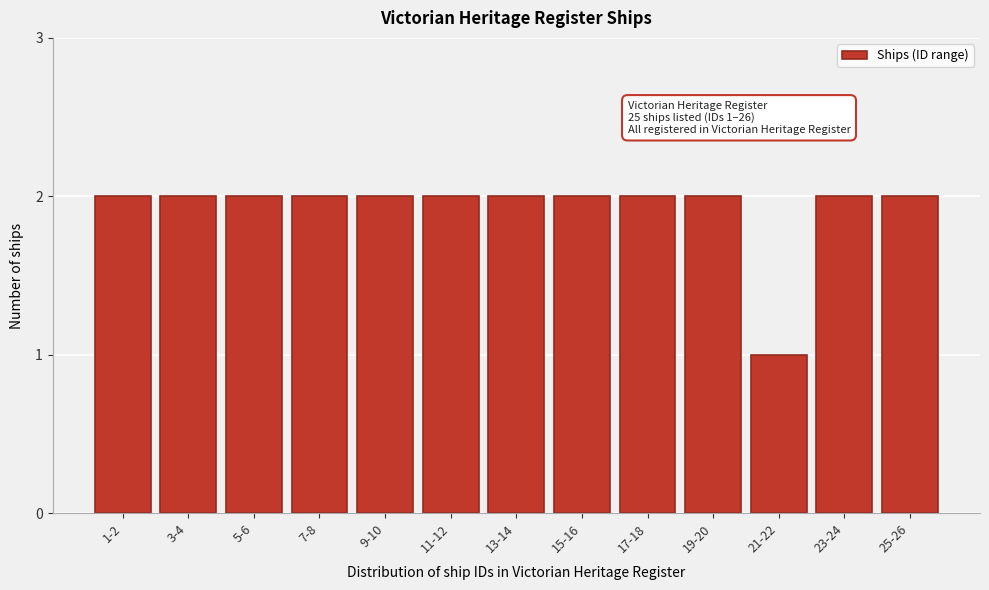

Reading left to right, list all the values displayed in this chart.

1-2=2	3-4=2	5-6=2	7-8=2	9-10=2	11-12=2	13-14=2	15-16=2	17-18=2	19-20=2	21-22=1	23-24=2	25-26=2